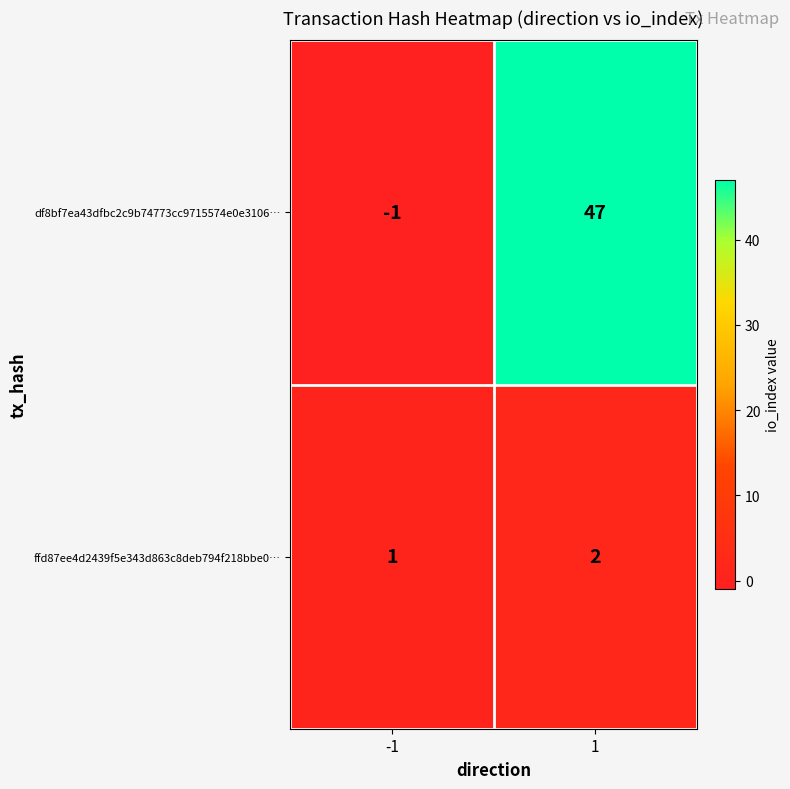

What is the difference between the maximum and minimum values in the df8bf7ea43dfbc2c9b74773cc9715574e0e3106… series?

48